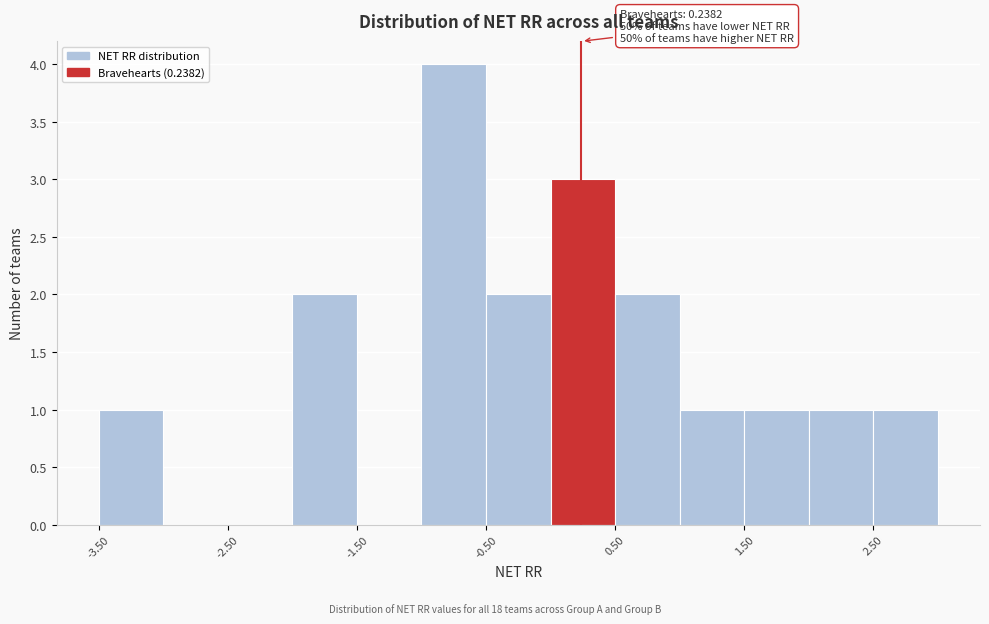

Over which range of the x-axis is the bar tallest?

-1.0 to -0.5